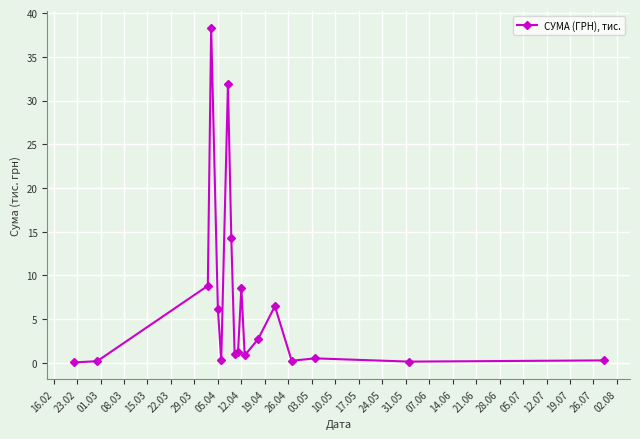

What is the value of the 14th point from the left?

6.5